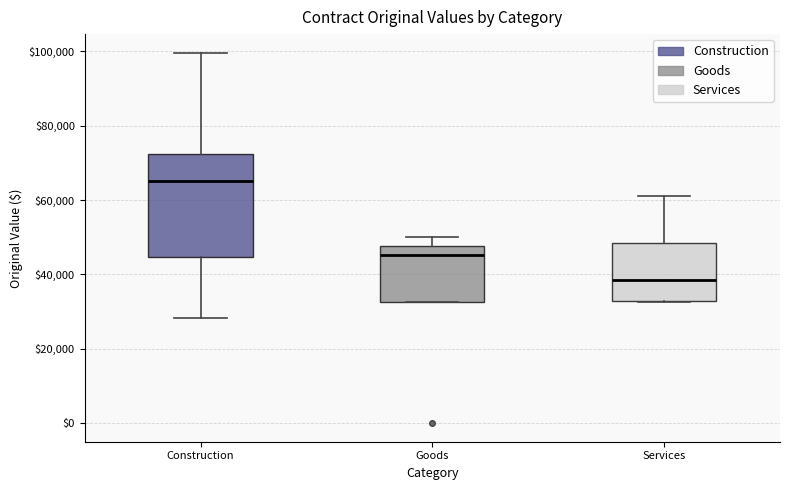

Which box is the tallest, from its lower edge to its upper edge?

Construction